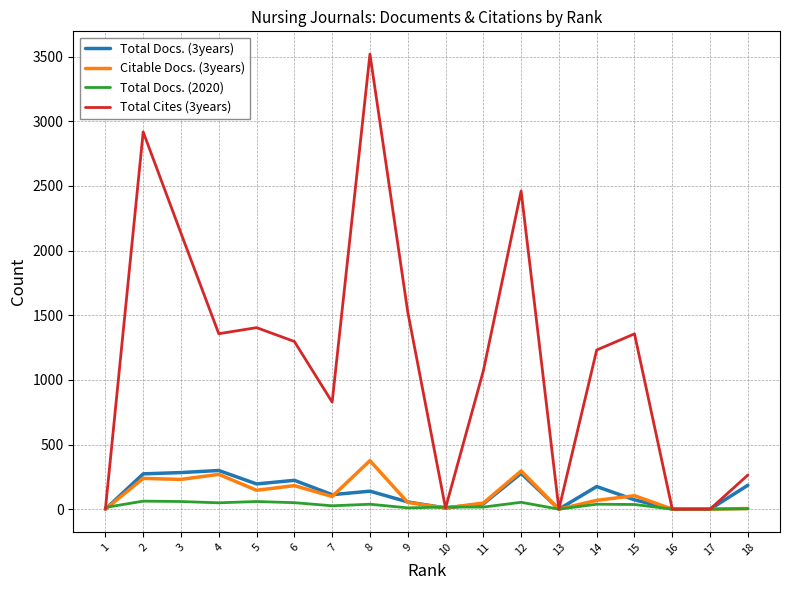

After their last crossing, which series has the higher values: Total Docs. (2020) or Citable Docs. (3years)?

Total Docs. (2020)